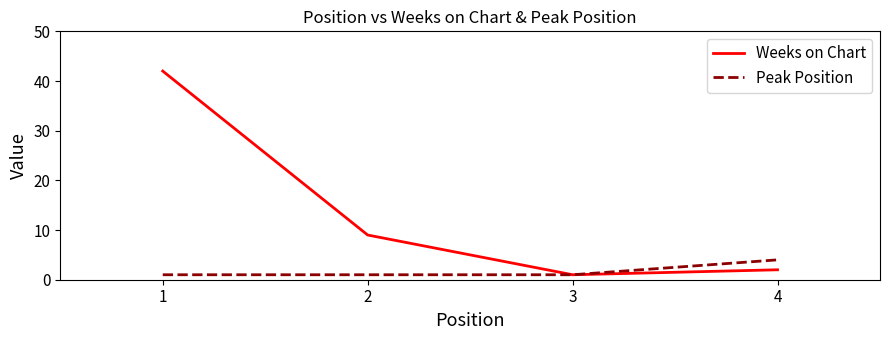

Which series changed the most between 2 and 3?

Weeks on Chart